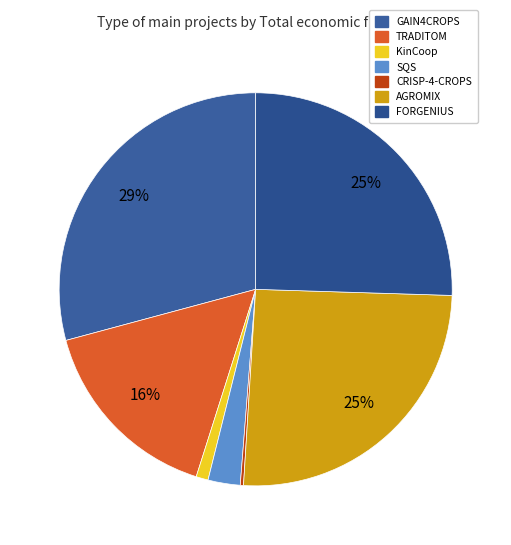

True or false: TRADITOM accounts for 24% of the total.

False